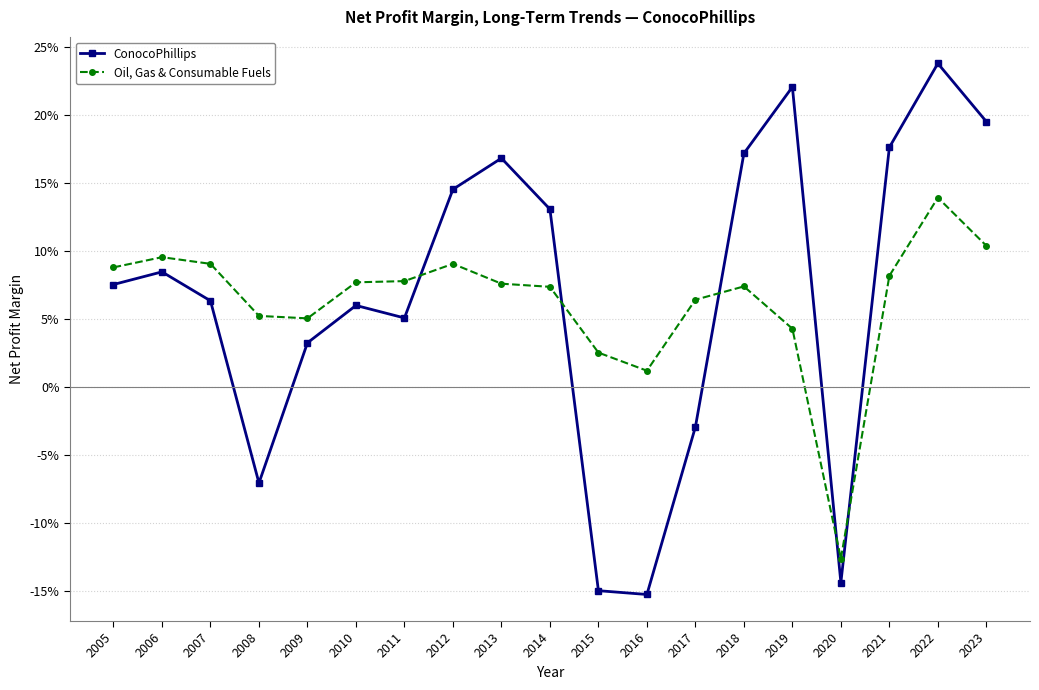

What is the total value across all series at 2015?

-0.1